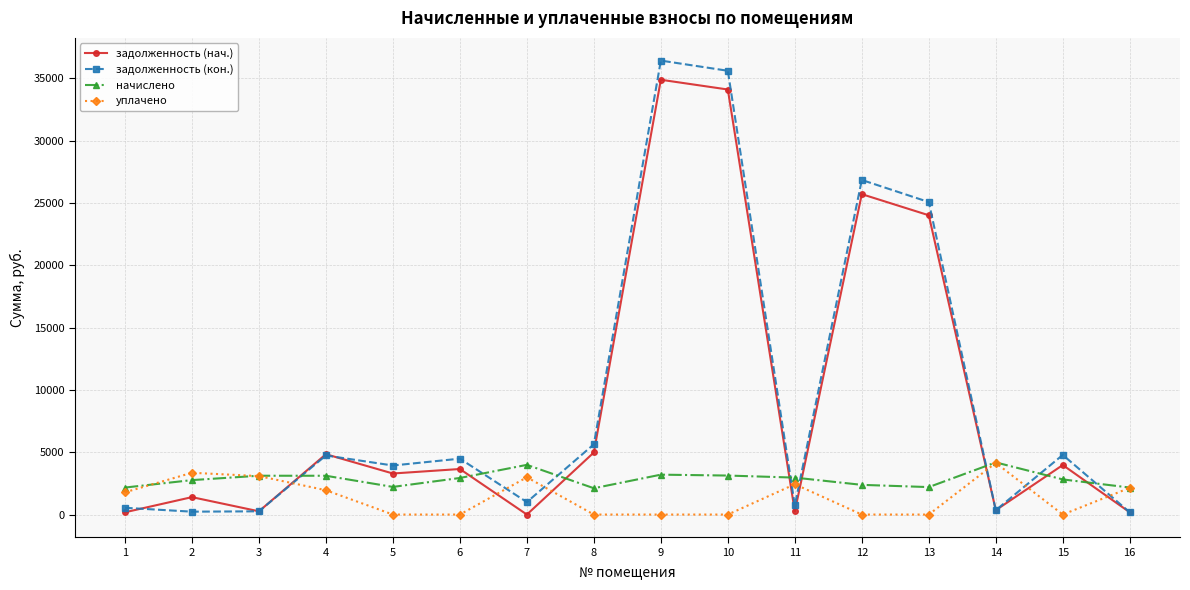

At which category is the sum across all series the highest?

9